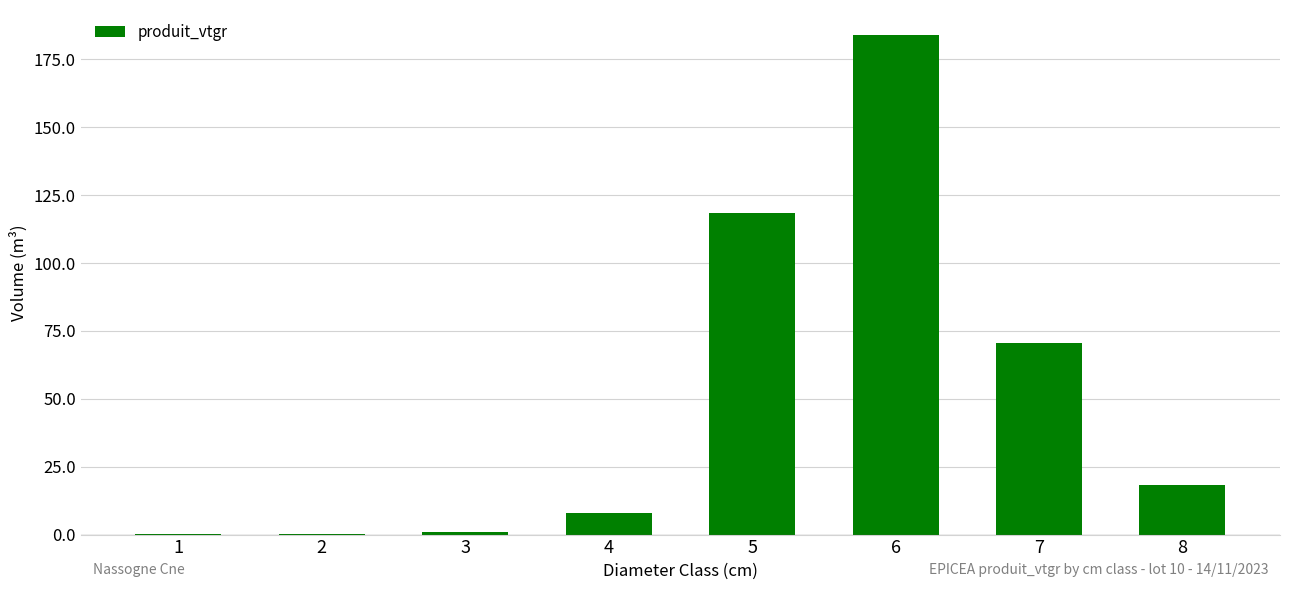

What value does the data have at 6?

184.0